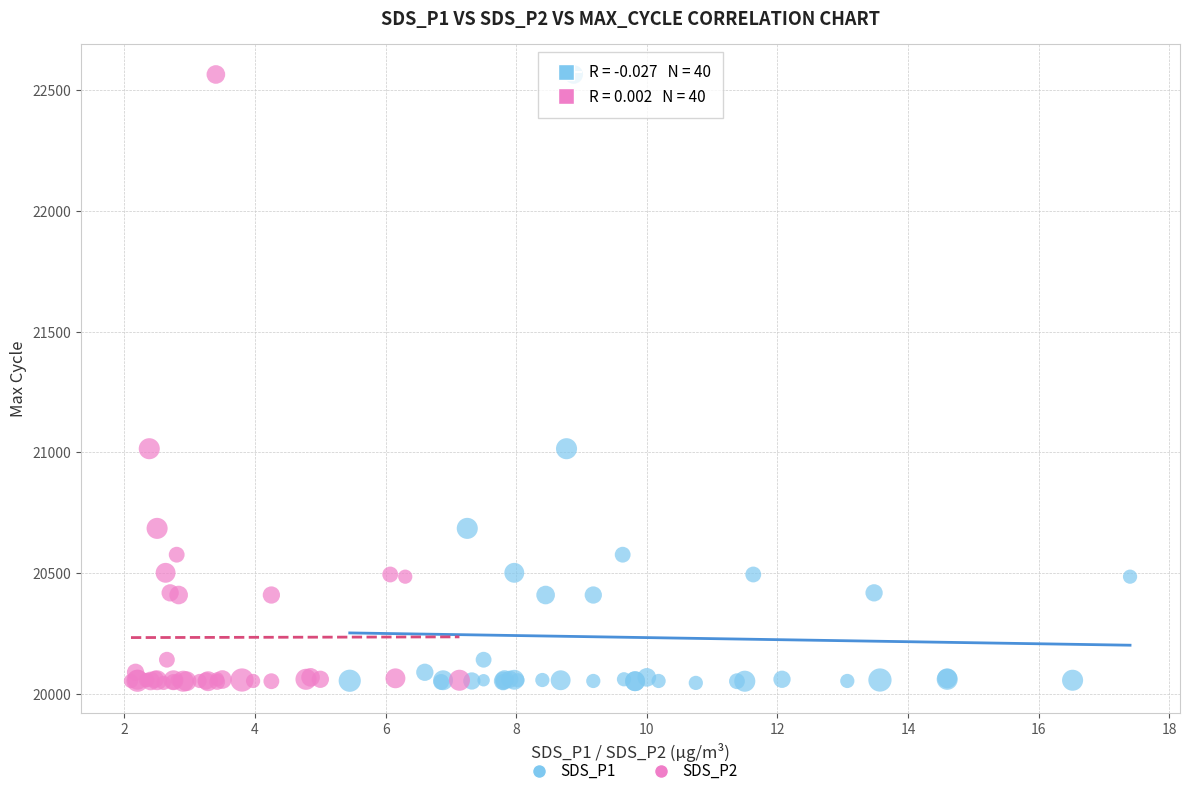

What are all the series names shown in the legend?

SDS_P1, SDS_P2